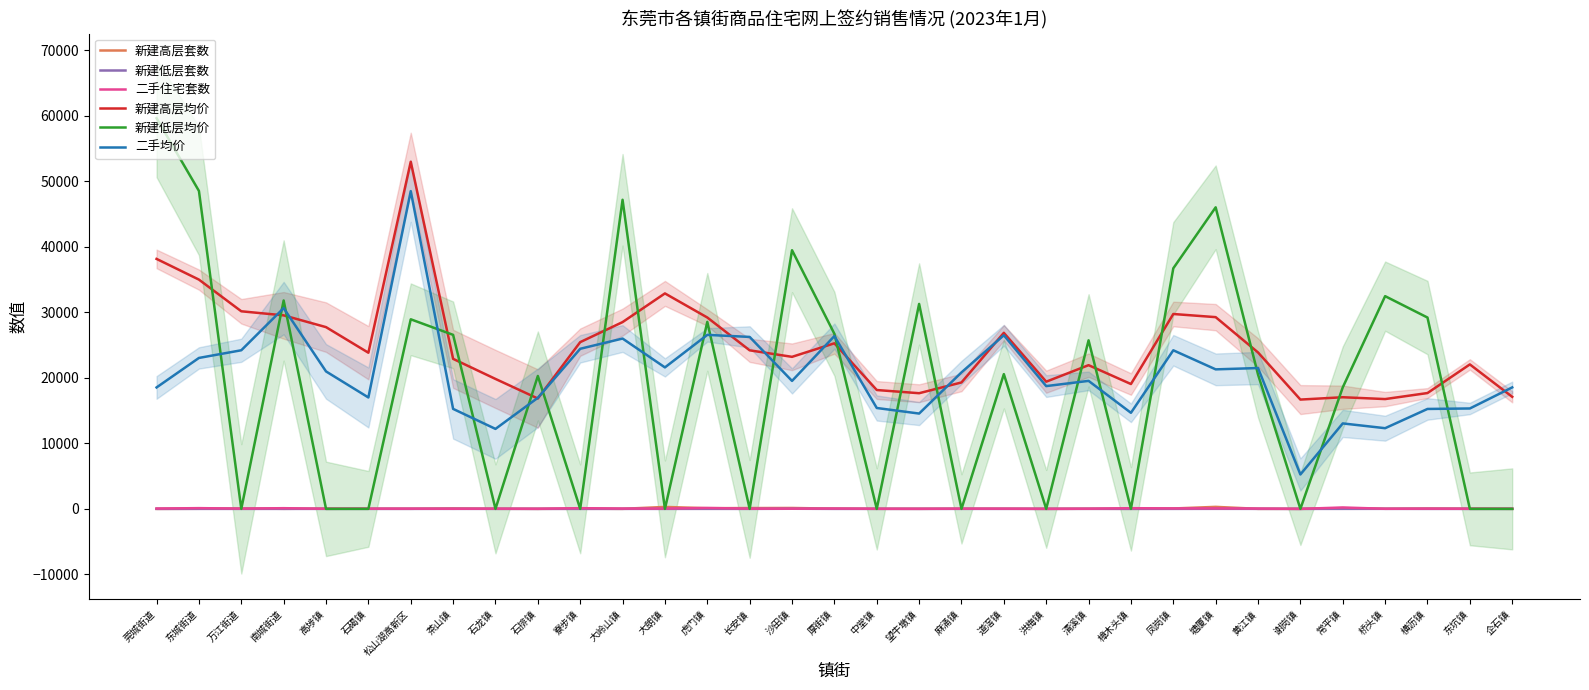

The value of 新建高层套数 at 南城街道 is 11.0. True or false?

True